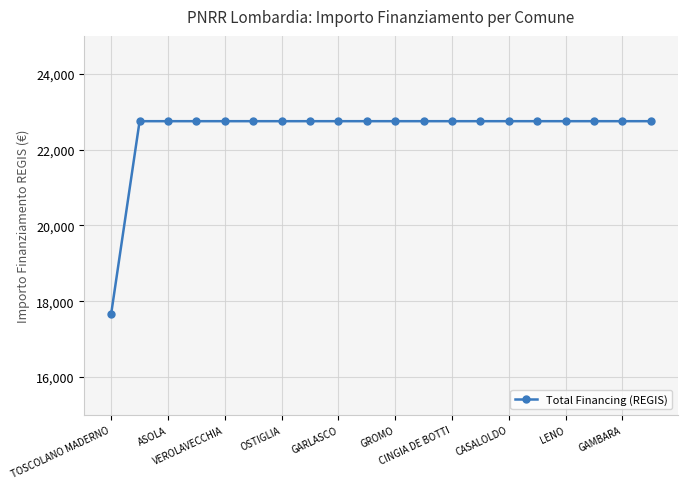

What is the maximum value shown in the chart?

22750.0